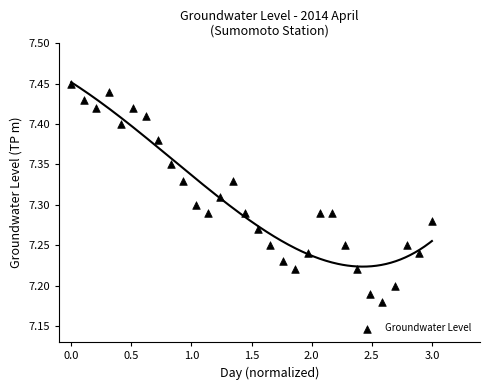

What is the range of Y values (max minus min)?

0.3